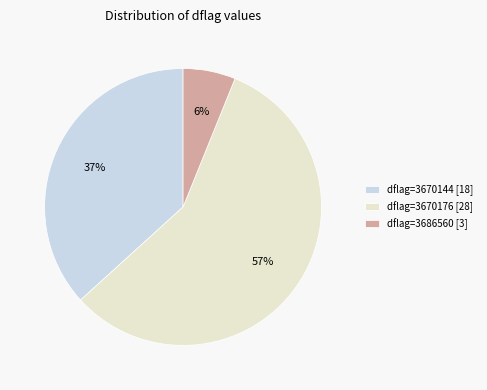

Does any single category account for the majority?

Yes